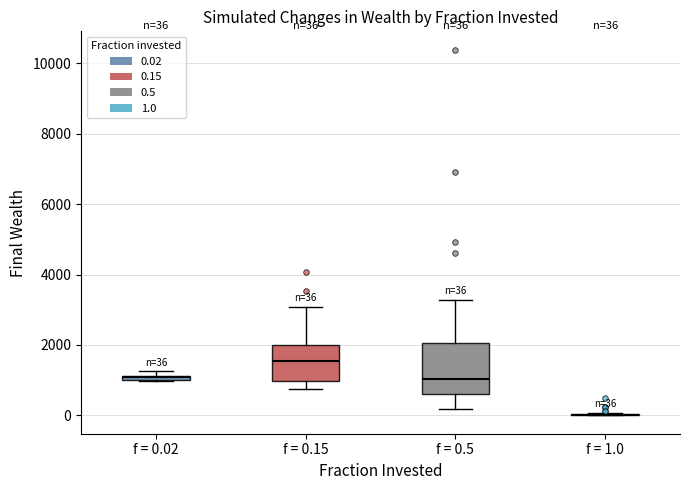

Which box is the tallest, from its lower edge to its upper edge?

f = 0.5